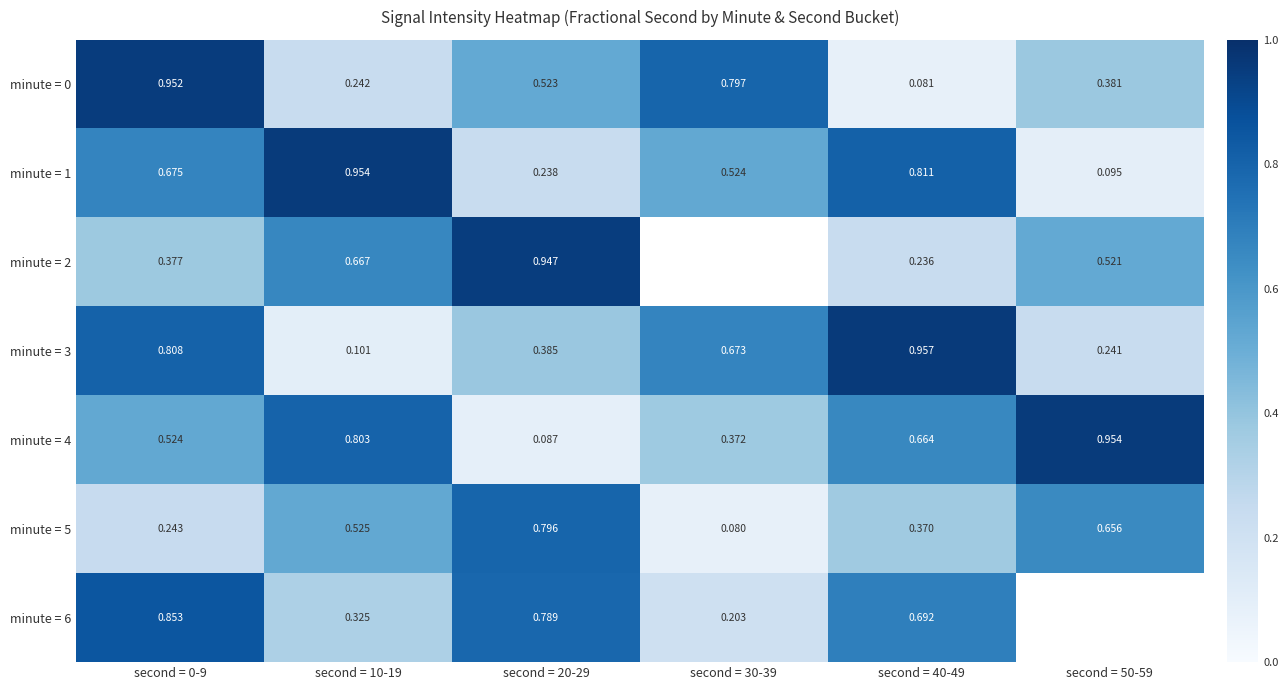

Rank the categories by minute = 5 value from lowest to highest.

second = 30-39, second = 0-9, second = 40-49, second = 10-19, second = 50-59, second = 20-29